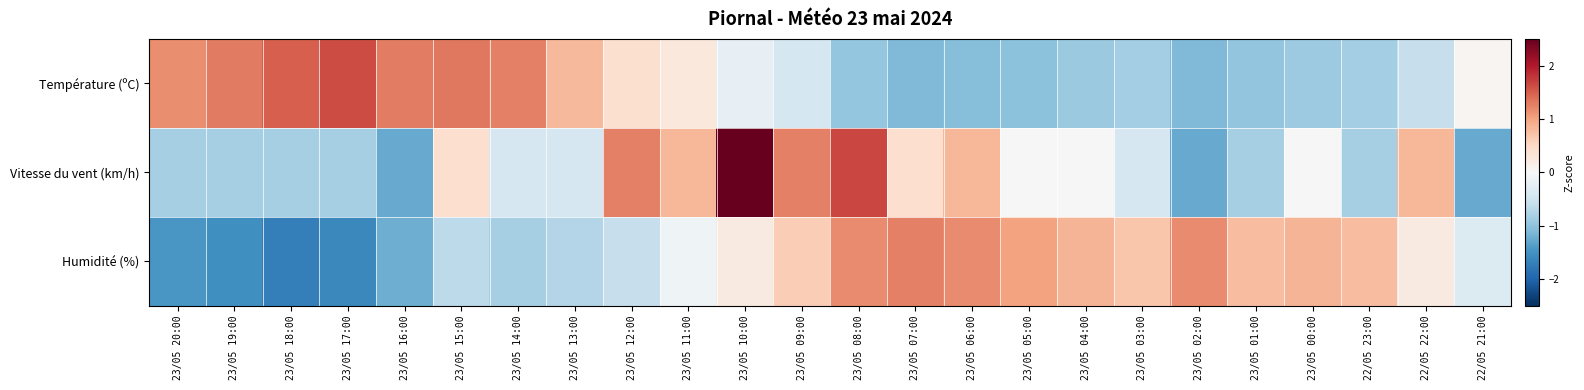

What is the maximum value shown in the chart?

2.5